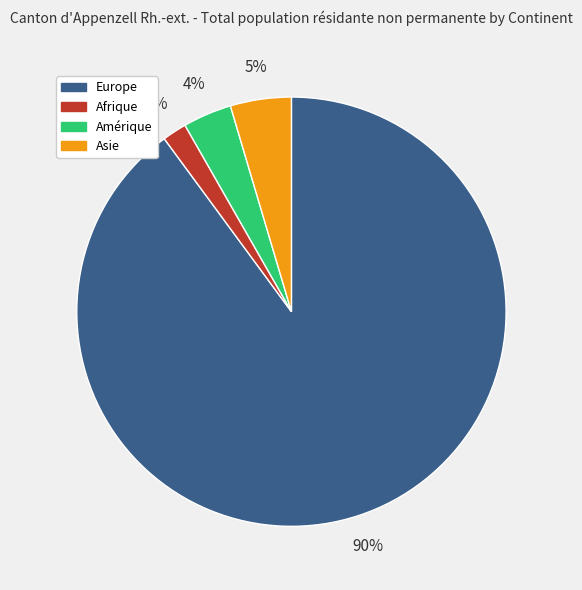

What percentage is the Afrique slice, to the nearest percent?

2%